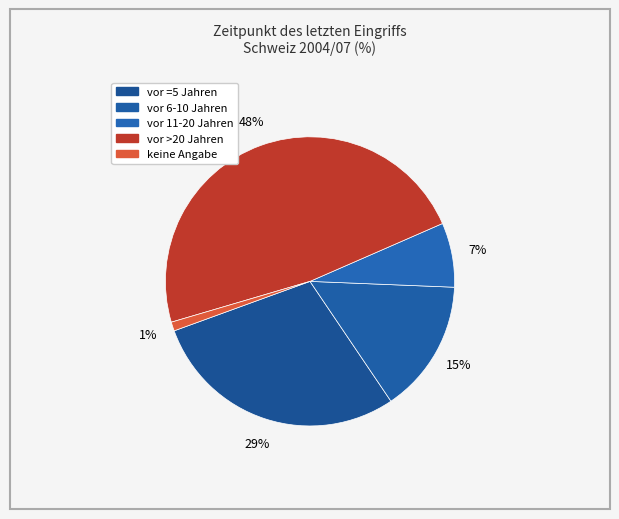

Count the number of slices in the pie.

5